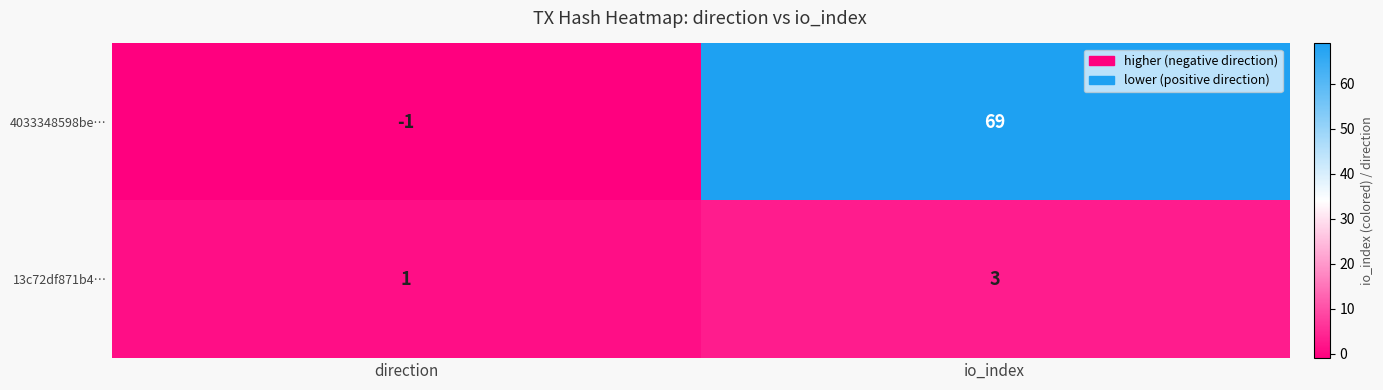

What is the average value of the 4033348598be… series?

34